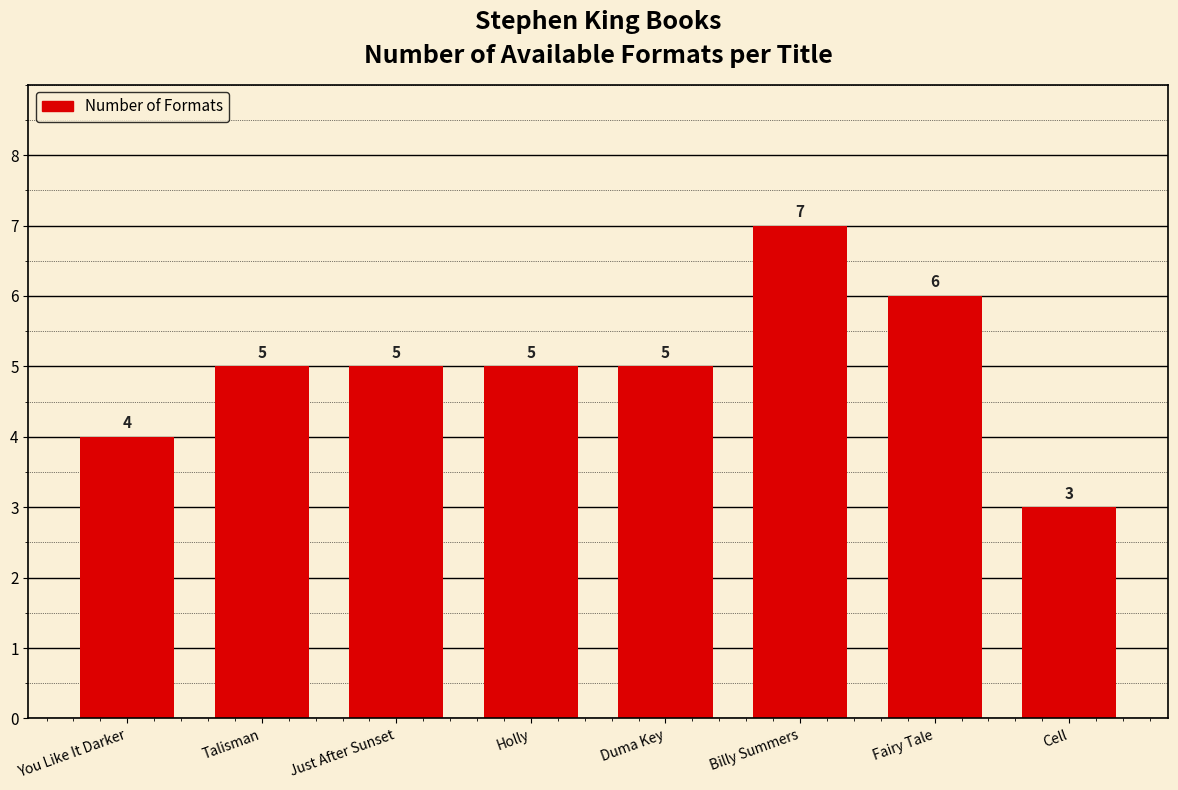

What is the change in value from Just After Sunset to Billy Summers?

+2